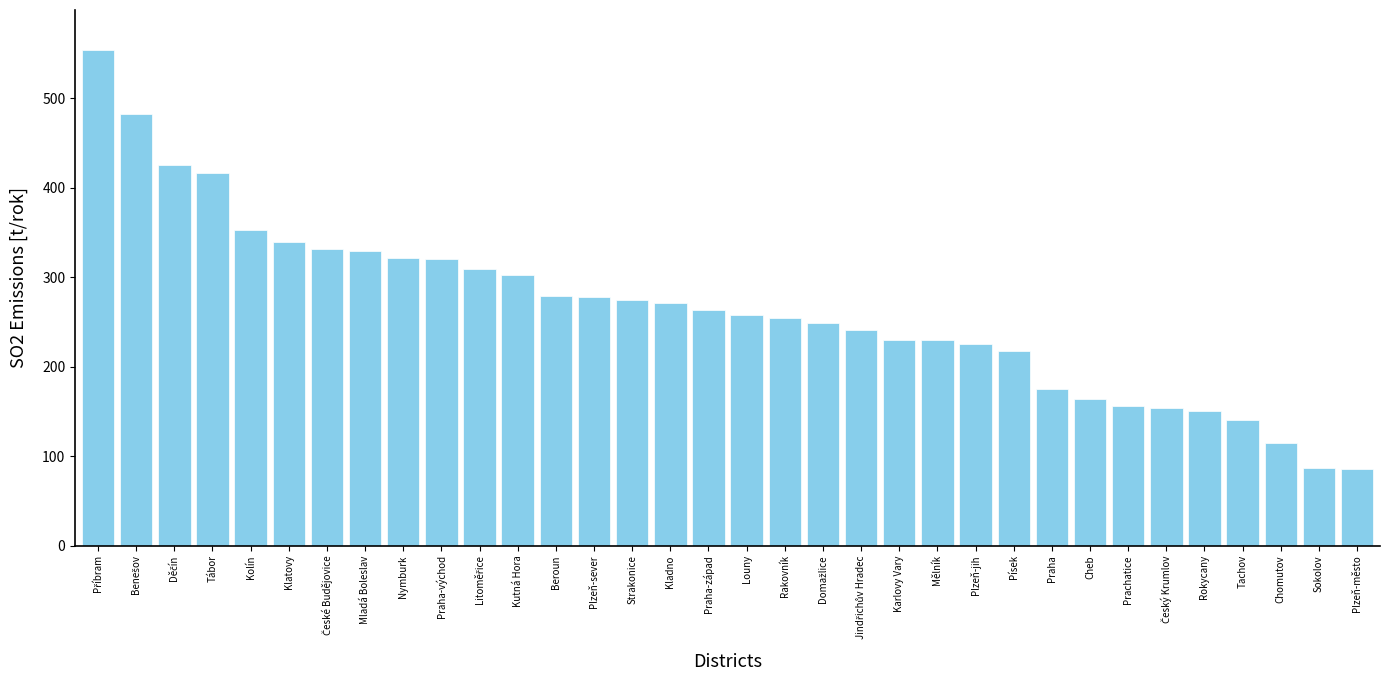

What is the sum of the values at Písek and Rokycany?

367.6